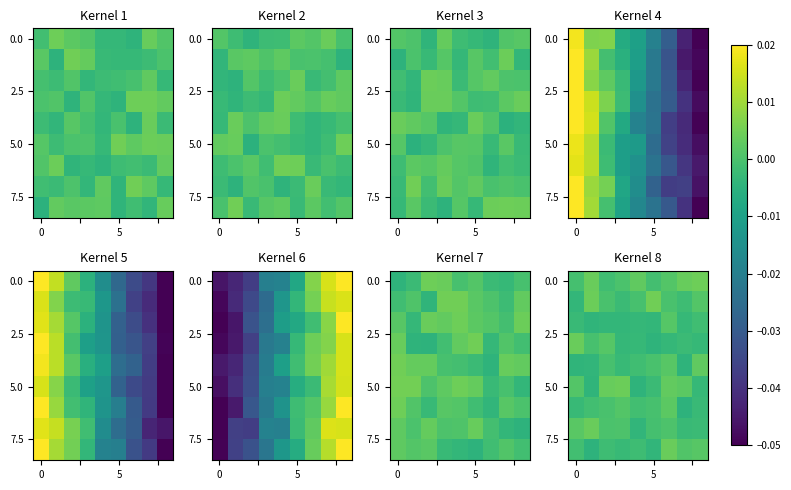

Between 0 and 4, which is larger?

4